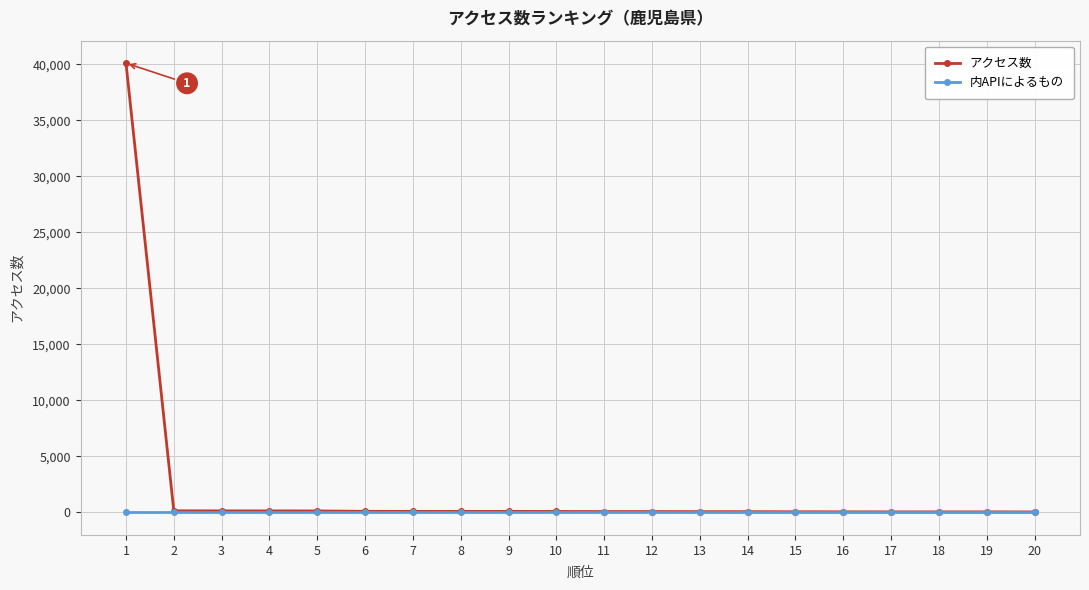

Rank the series by their average value, from lowest to highest.

内APIによるもの, アクセス数